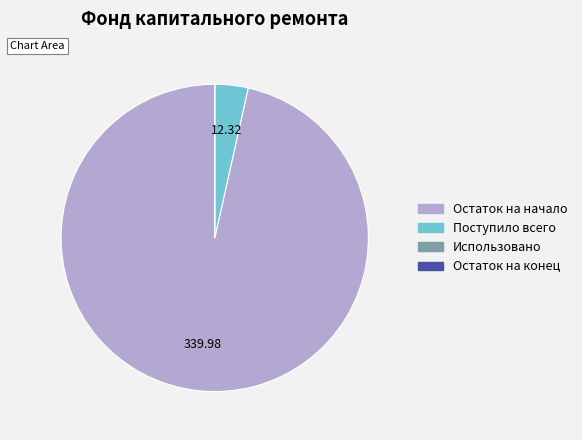

Is there a majority slice in this chart?

Yes